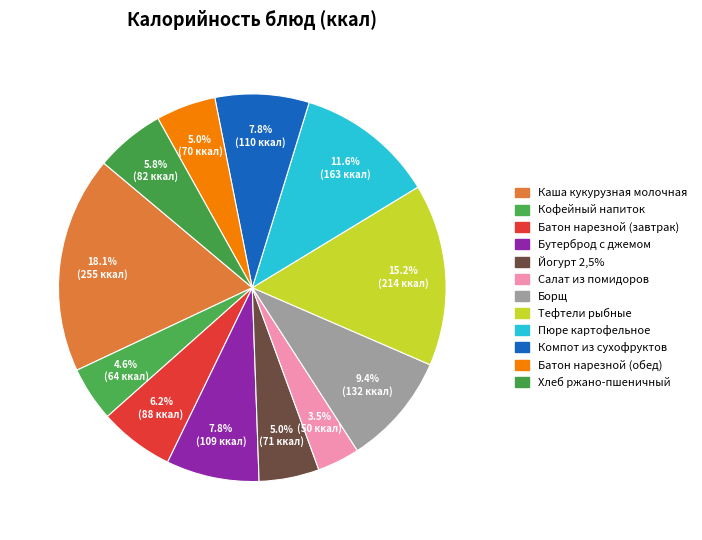

Is there a majority slice in this chart?

No